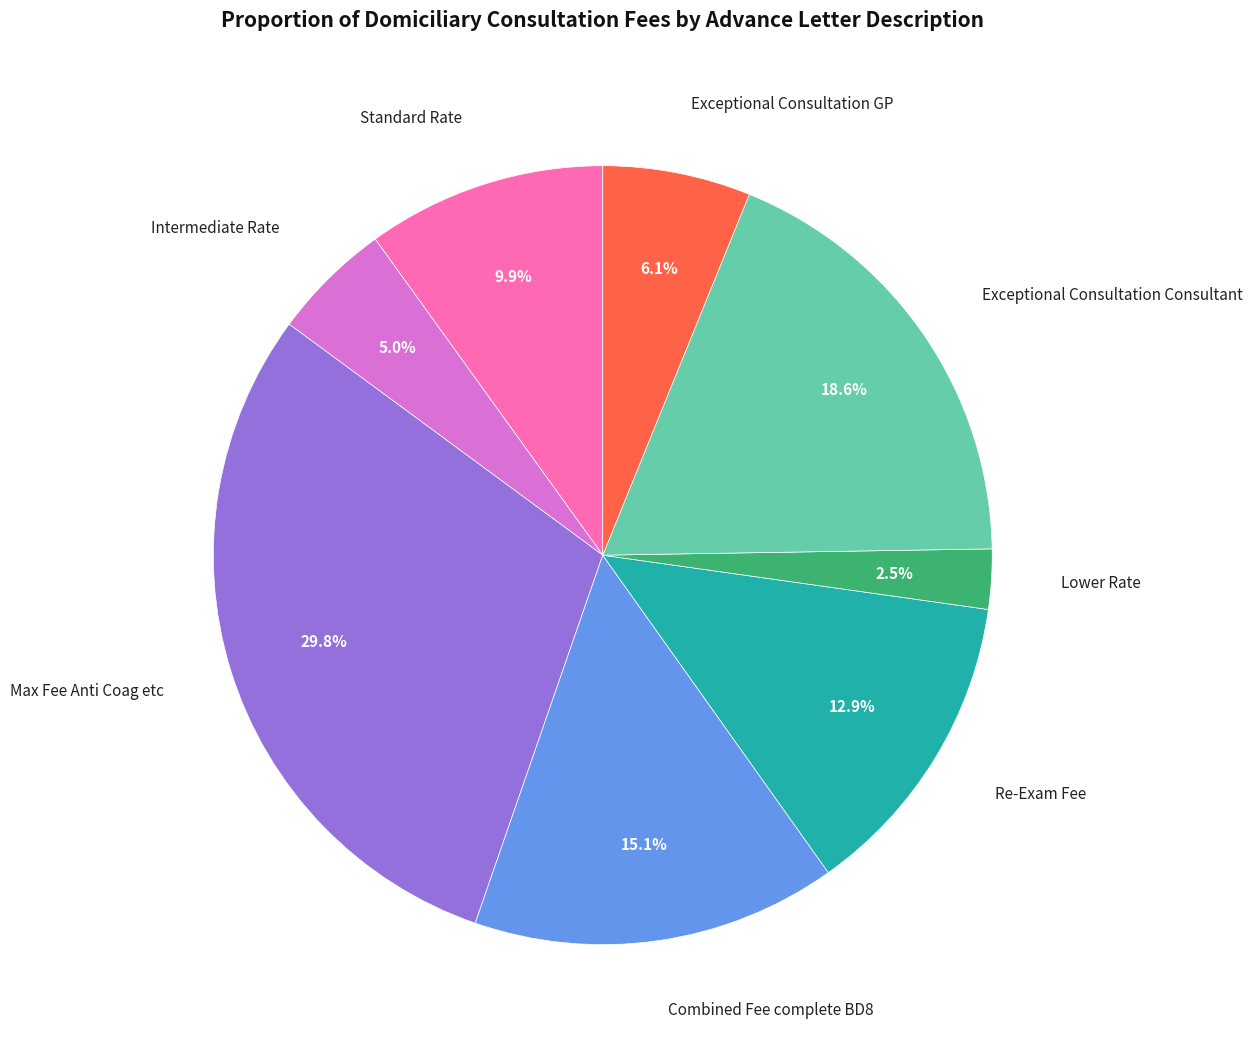

Is there any slice that represents more than half of the pie?

No